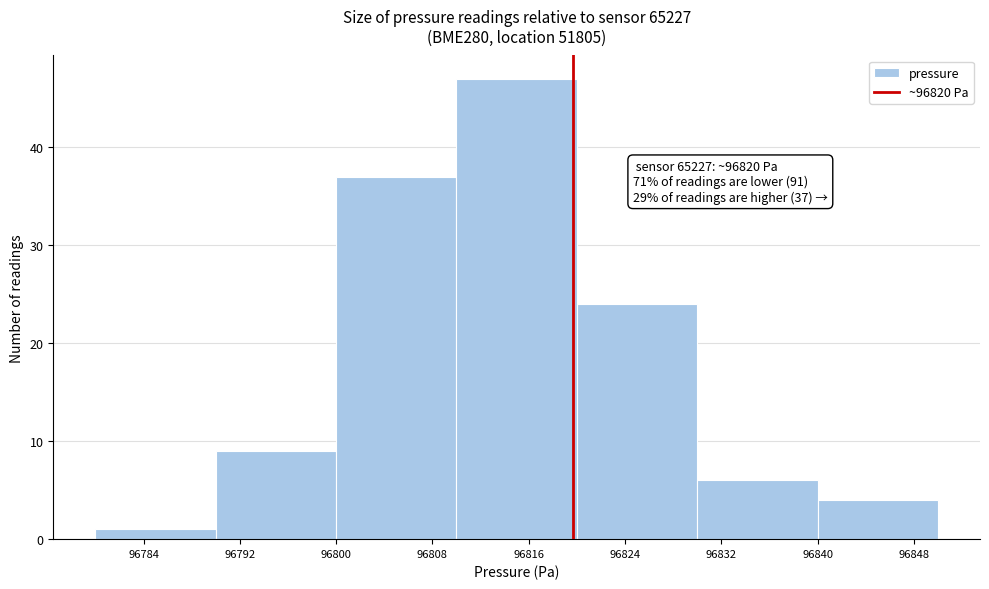

Which range on the x-axis has the tallest bar?

96810 to 96820